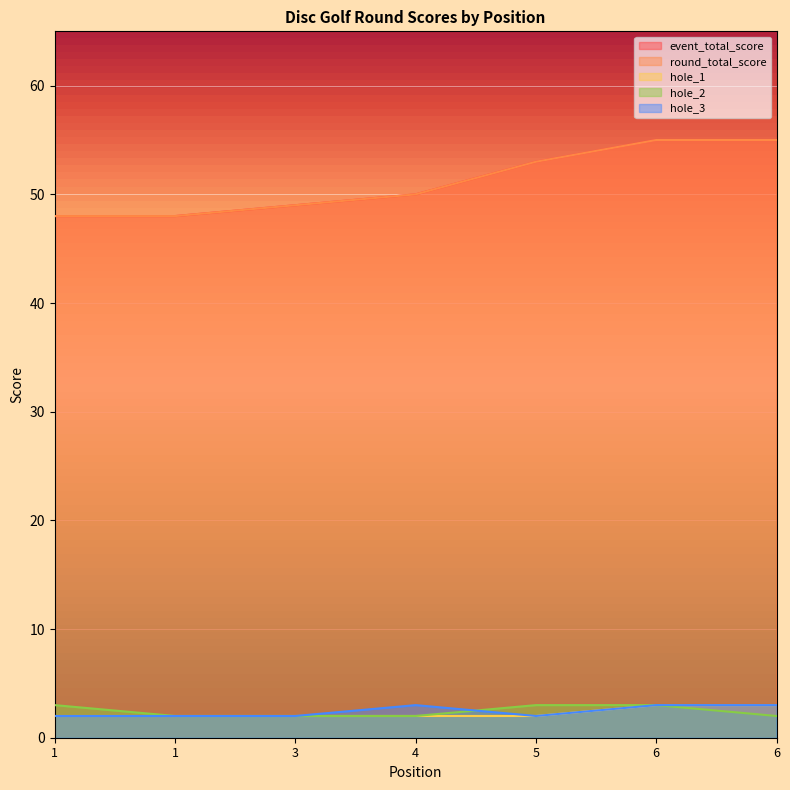

At how many categories does at least one series exceed 26?

7